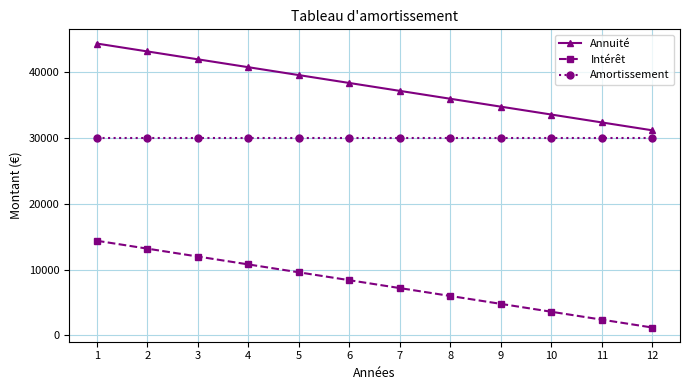

Read the Annuité value at 11, to the nearest 10.

32400